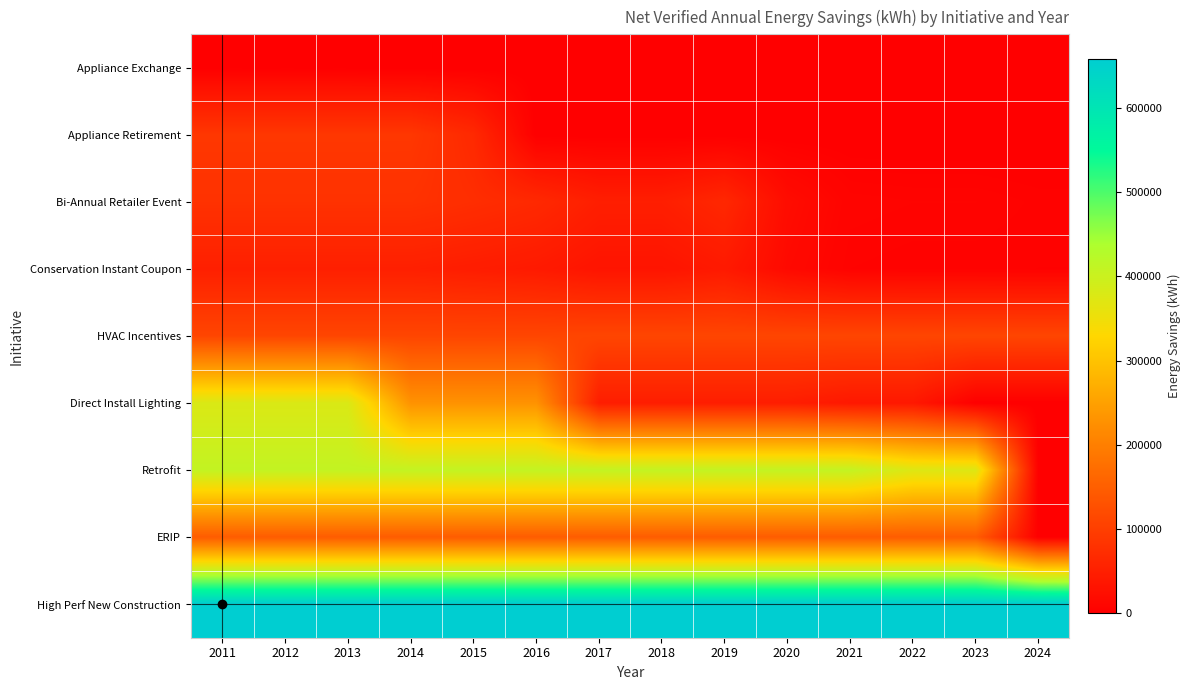

Which series changed the most between 2012 and 2020?

Direct Install Lighting